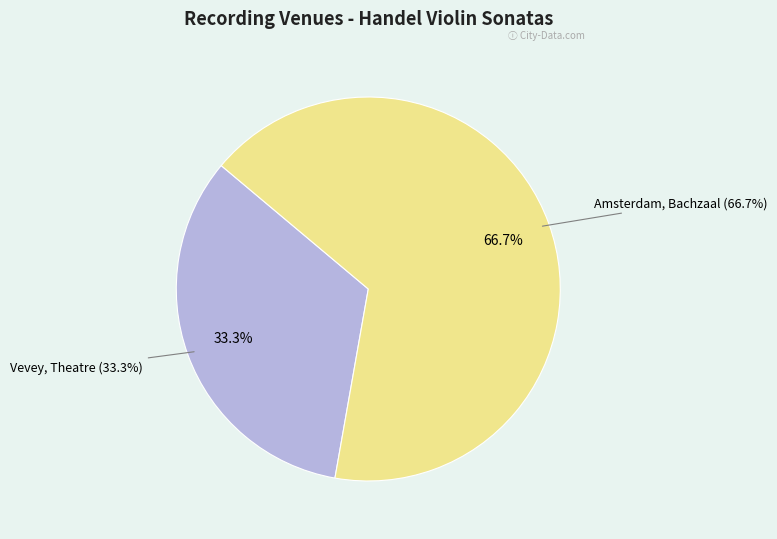

How many segments does this pie chart have?

2